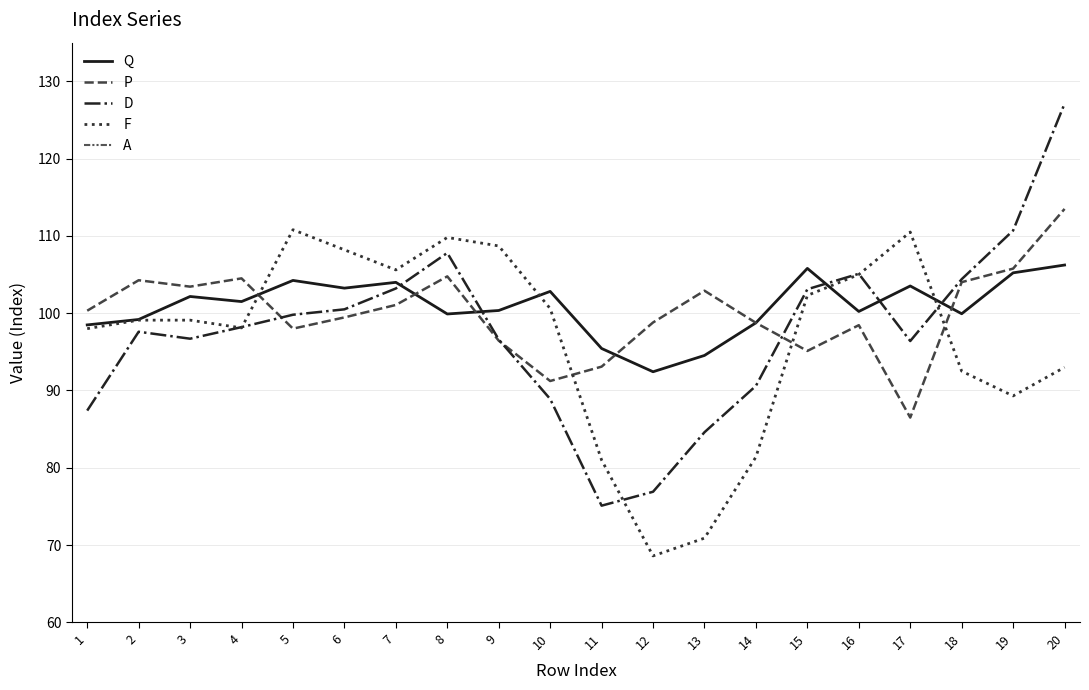

True or false: P and D cross at least once.

True